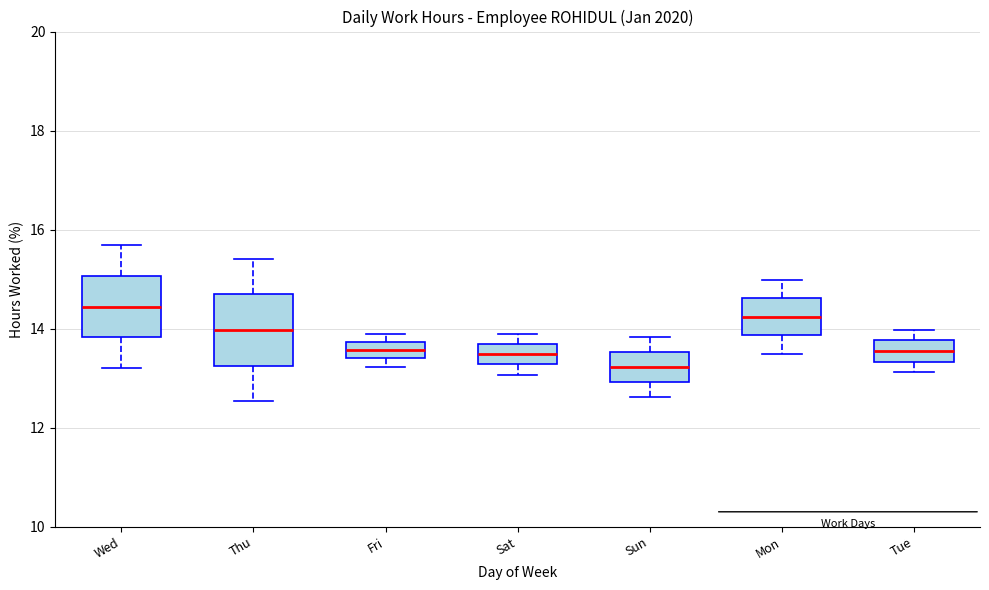

Reading left to right, read every box against the y-axis: the position of its median line, the range the box covers, and the ends of its whiskers. The values are not printed on the chart, so give them approximately, as read against the axis.

Wed: median 14.4, box 13.8 to 15.0, whiskers 13.2 to 15.6
Thu: median 14.0, box 13.2 to 14.6, whiskers 12.6 to 15.4
Fri: median 13.6, box 13.4 to 13.8, whiskers 13.2 to 14.0
Sat: median 13.4, box 13.2 to 13.6, whiskers 13.0 to 14.0
Sun: median 13.2, box 13.0 to 13.6, whiskers 12.6 to 13.8
Mon: median 14.2, box 13.8 to 14.6, whiskers 13.4 to 15.0
Tue: median 13.6, box 13.4 to 13.8, whiskers 13.2 to 14.0